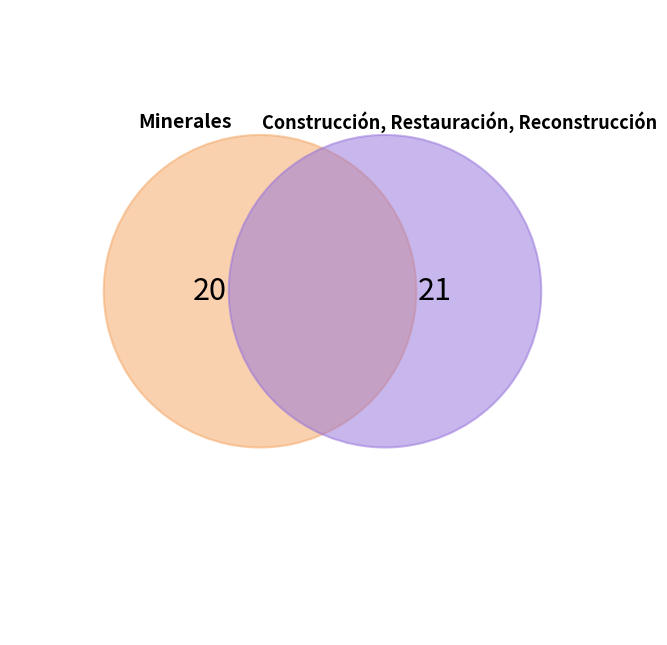

What percentage is the Minerales slice, to the nearest percent?

49%